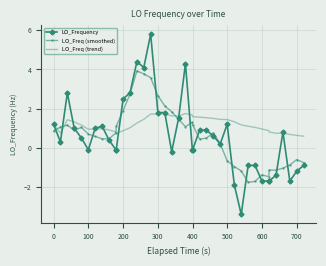

What is the smallest value displayed?

-3.4